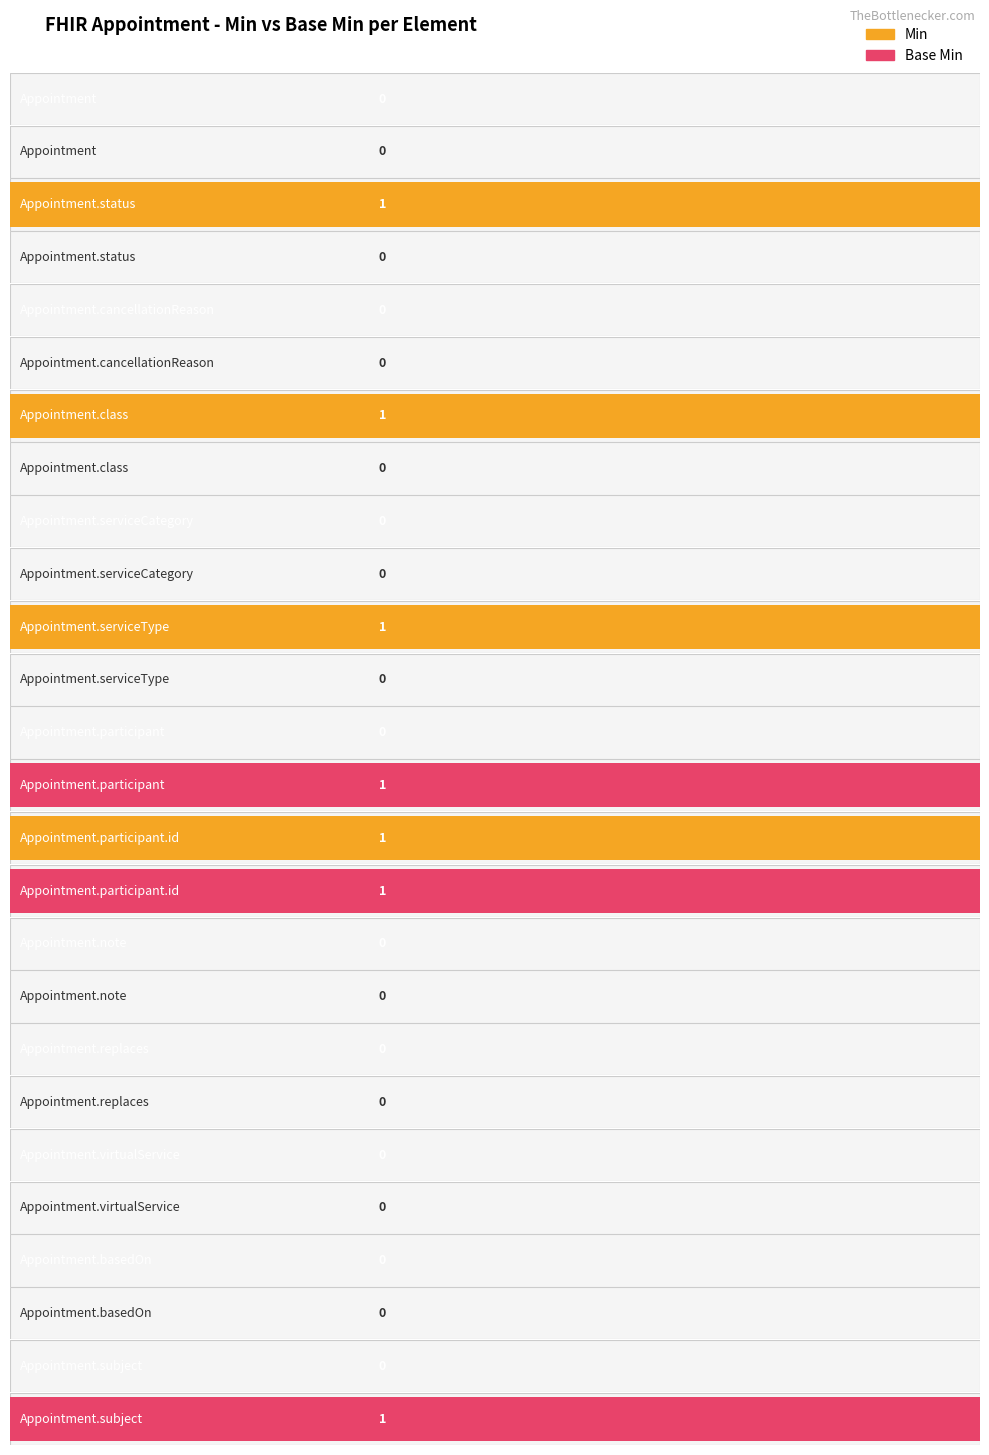

Reading left to right, list all the values displayed in this chart.

Min: Appointment=0	Appointment.status=1	Appointment.cancellationReason=0	Appointment.class=1	Appointment.serviceCategory=0	Appointment.serviceType=1	Appointment.participant=0	Appointment.participant.id=1	Appointment.note=0	Appointment.replaces=0	Appointment.virtualService=0	Appointment.basedOn=0	Appointment.subject=0
Base Min: Appointment=0	Appointment.status=0	Appointment.cancellationReason=0	Appointment.class=0	Appointment.serviceCategory=0	Appointment.serviceType=0	Appointment.participant=1	Appointment.participant.id=1	Appointment.note=0	Appointment.replaces=0	Appointment.virtualService=0	Appointment.basedOn=0	Appointment.subject=1